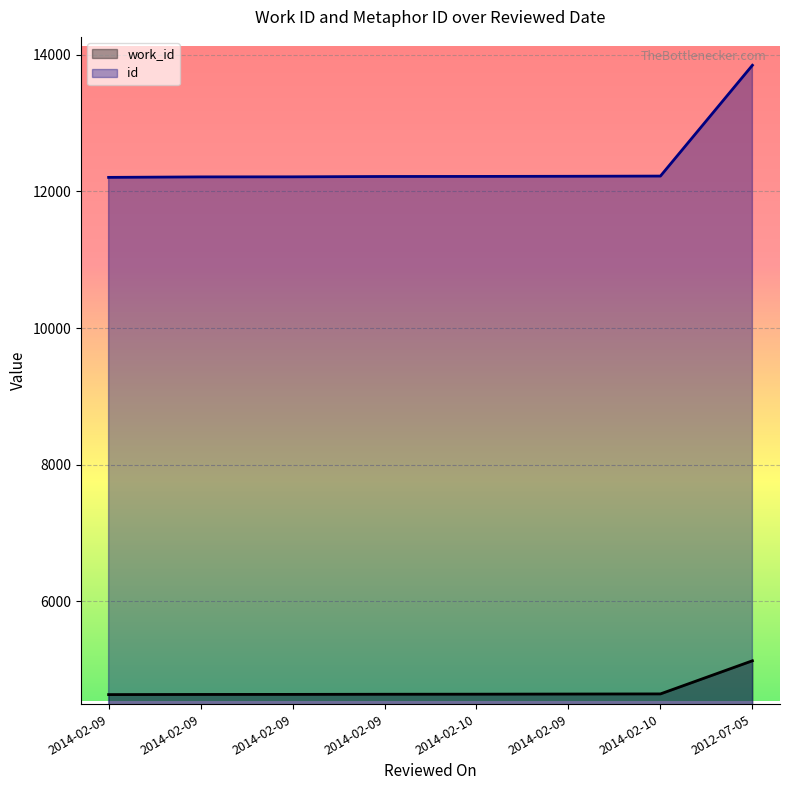

Reading left to right, what are all the values shown in this chart?

work_id: 4635	4637	4638	4640	4641	4643	4645	5130
id: 12206	12213	12214	12219	12220	12222	12225	13847